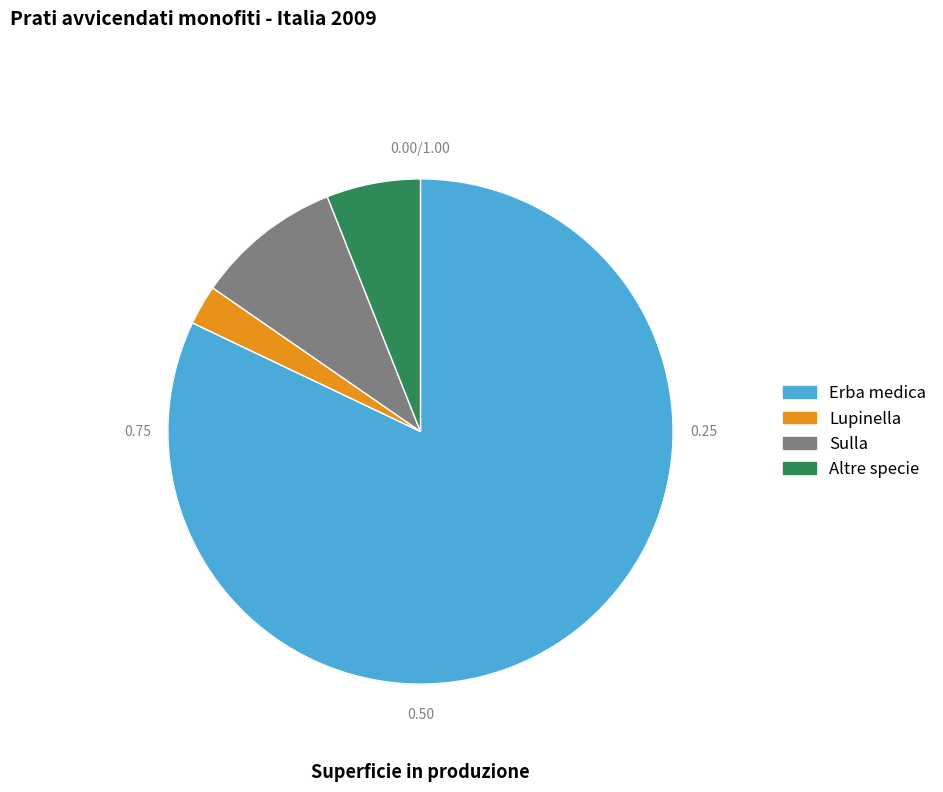

Rank the categories by value from highest to lowest.

Erba medica, Sulla, Altre specie, Lupinella